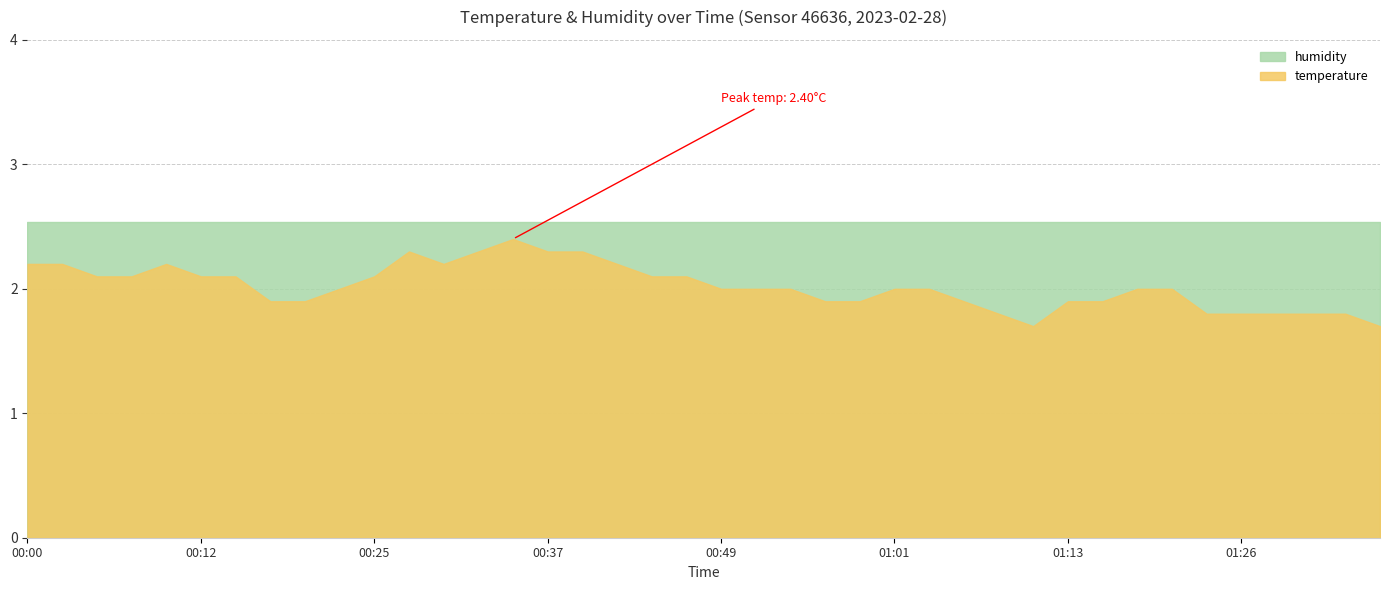

What are all the series names shown in the legend?

humidity, temperature